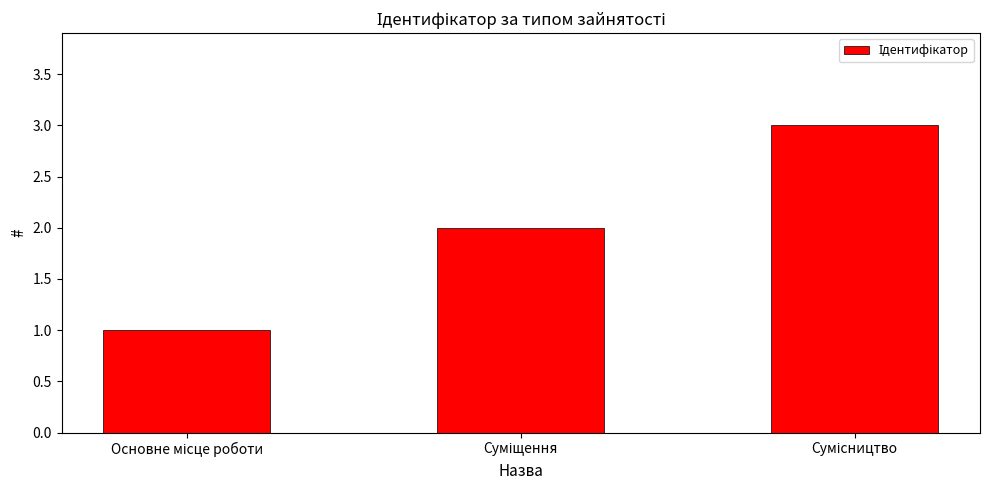

What is the difference between the maximum and minimum values?

2